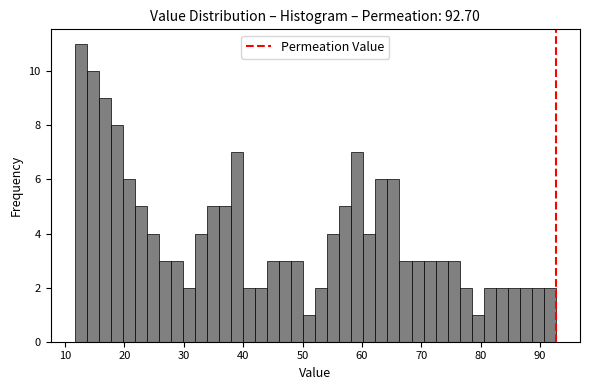

Read against the x-axis, roughly where is the centre of the tallest bar?

13